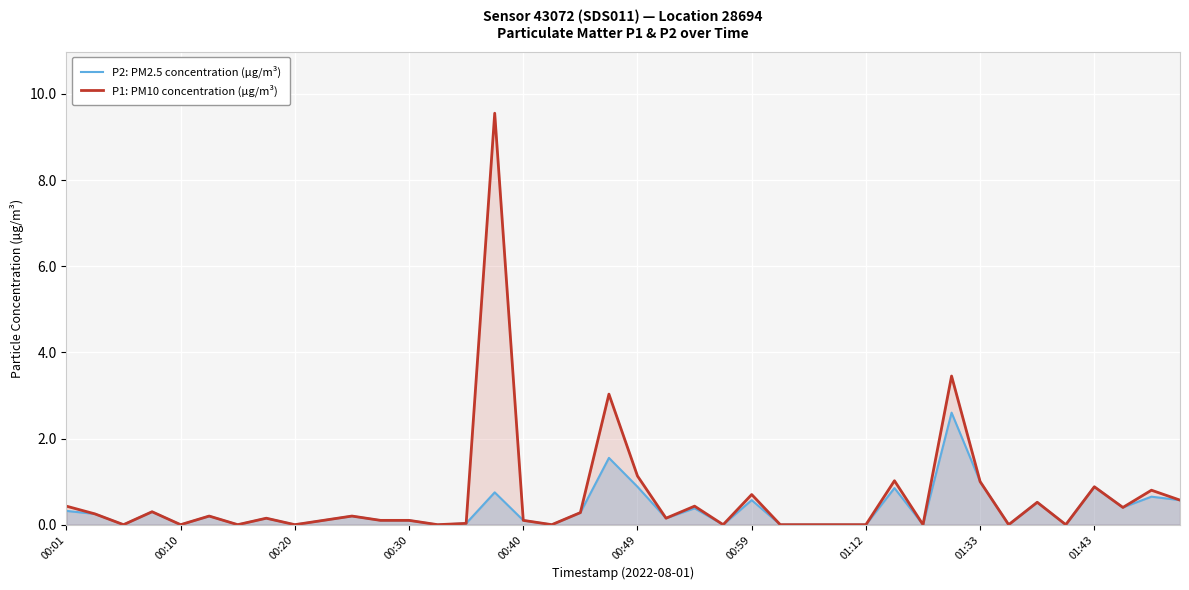

How many values in P2: PM2.5 concentration (µg/m³) are above zero?

26